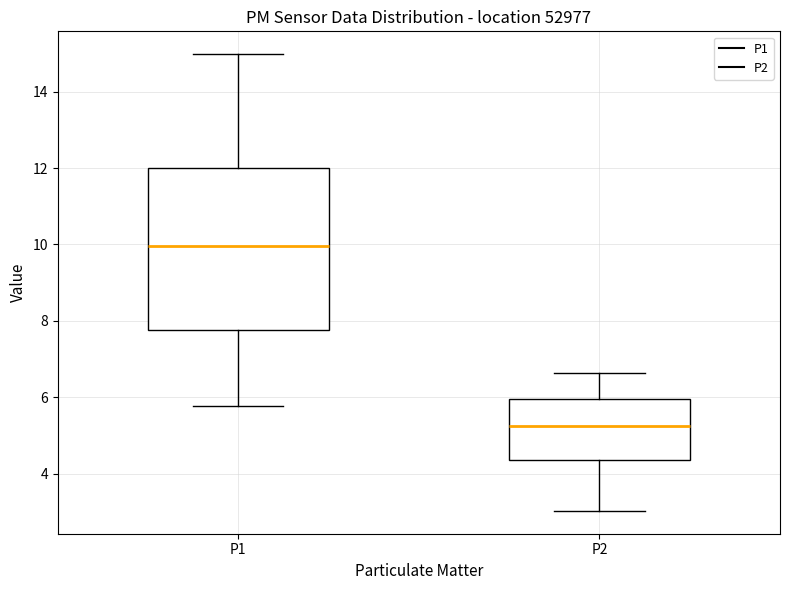

Reading left to right, read every box against the y-axis: the position of its median line, the range the box covers, and the ends of its whiskers. The values are not printed on the chart, so give them approximately, as read against the axis.

P1: median 10.0, box 7.8 to 12.0, whiskers 5.8 to 15.0
P2: median 5.2, box 4.4 to 6.0, whiskers 3.0 to 6.6